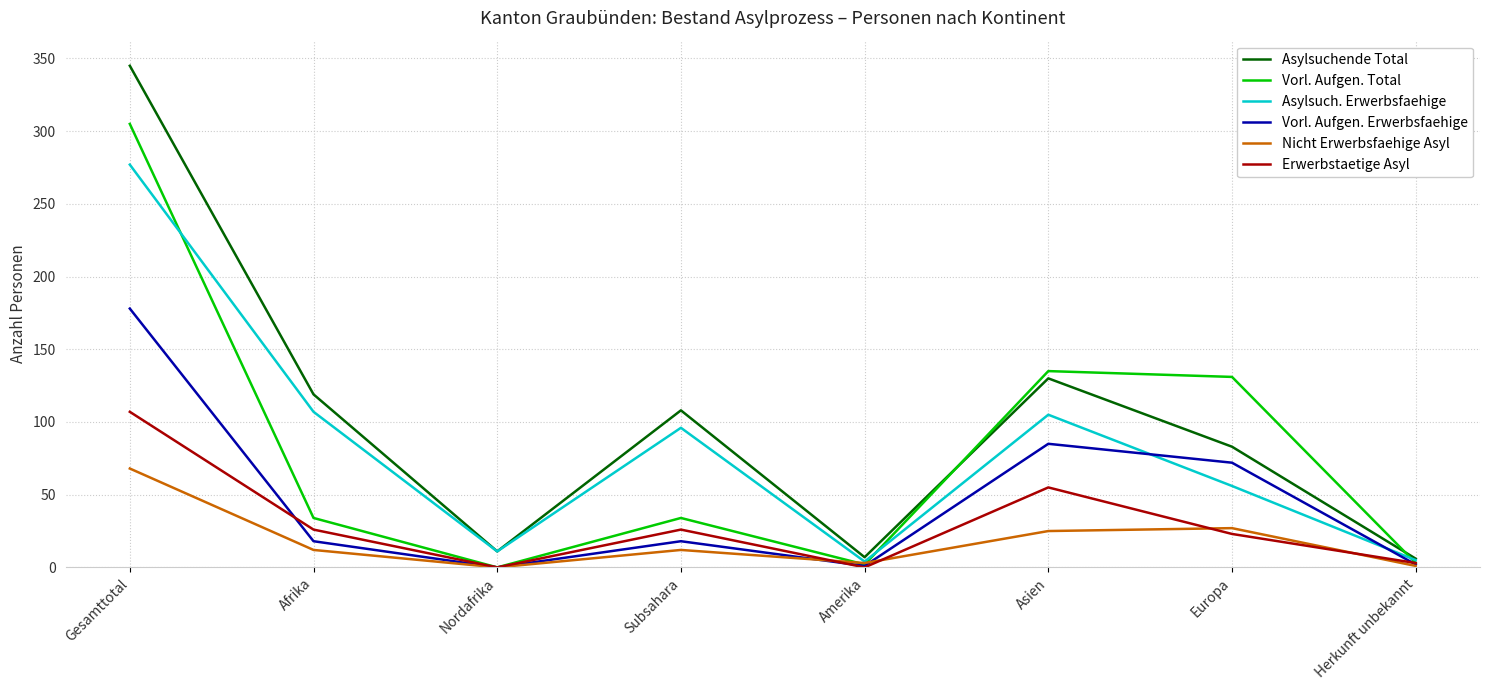

What are all the series names shown in the legend?

Asylsuchende Total, Vorl. Aufgen. Total, Asylsuch. Erwerbsfaehige, Vorl. Aufgen. Erwerbsfaehige, Nicht Erwerbsfaehige Asyl, Erwerbstaetige Asyl